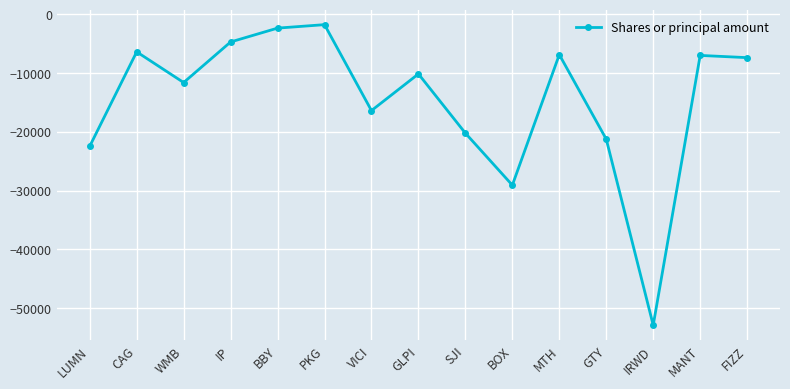

The chart shows a value of -20235 at SJI. True or false?

True